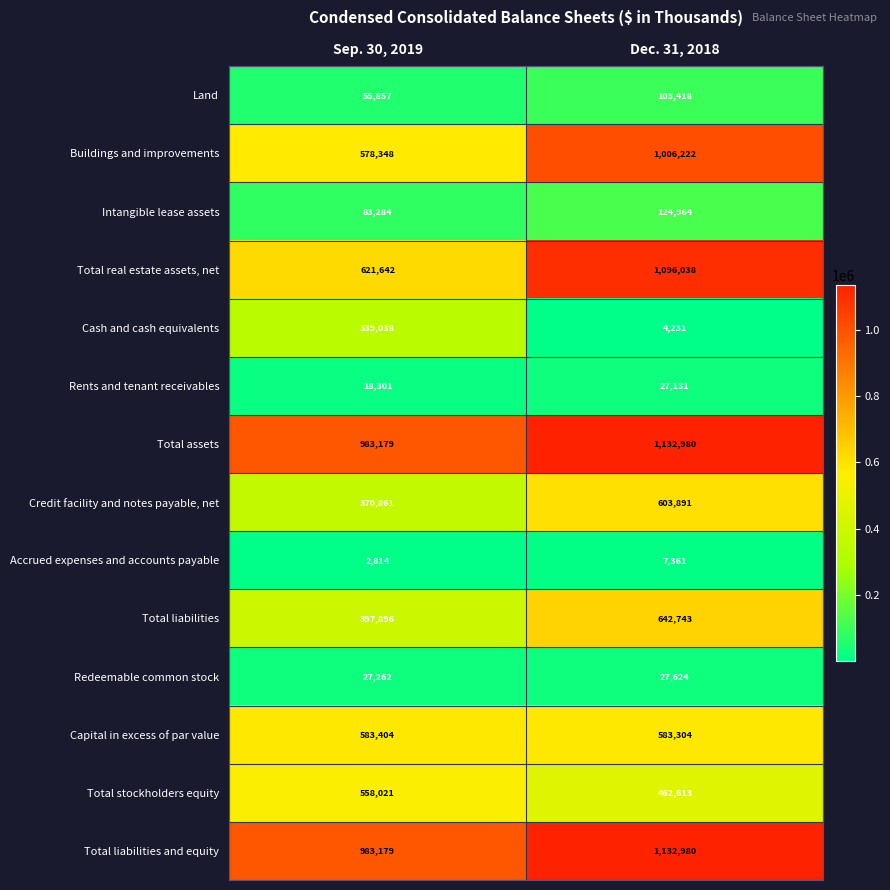

At which category is the sum across all series the highest?

Dec. 31, 2018